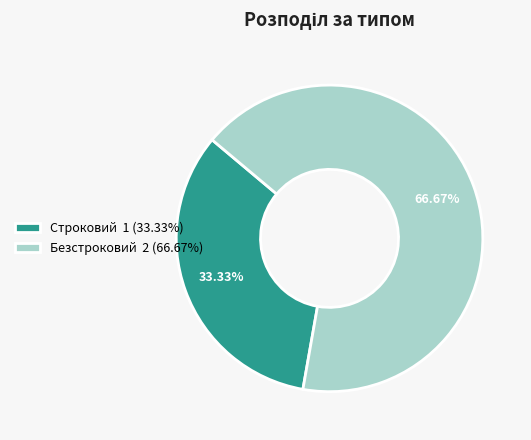

What percentage do Строковий and Безстроковий together represent?

100.0%